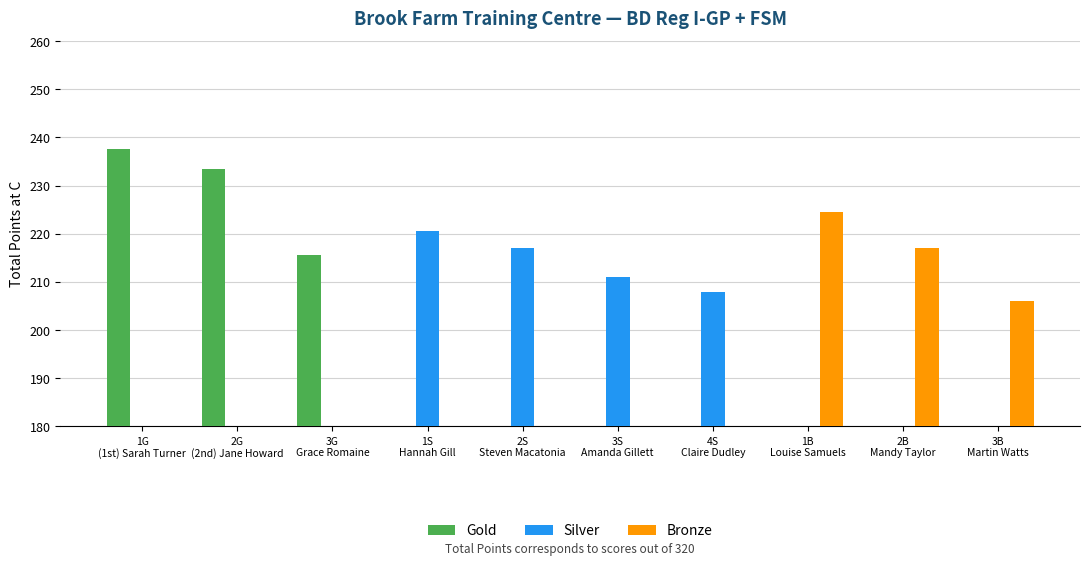

What is the average value of the Silver series?

85.7